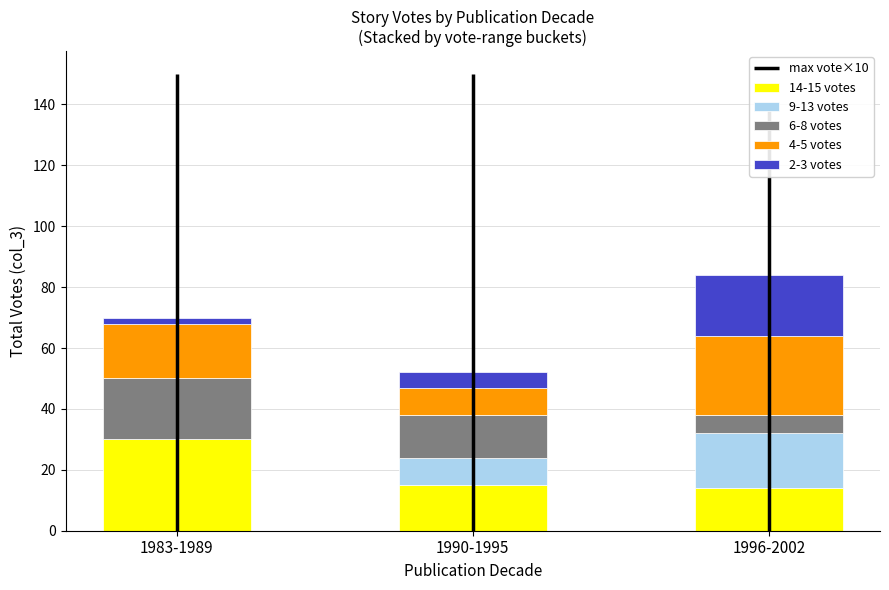

What is the total value across all series at 1990-1995?

52